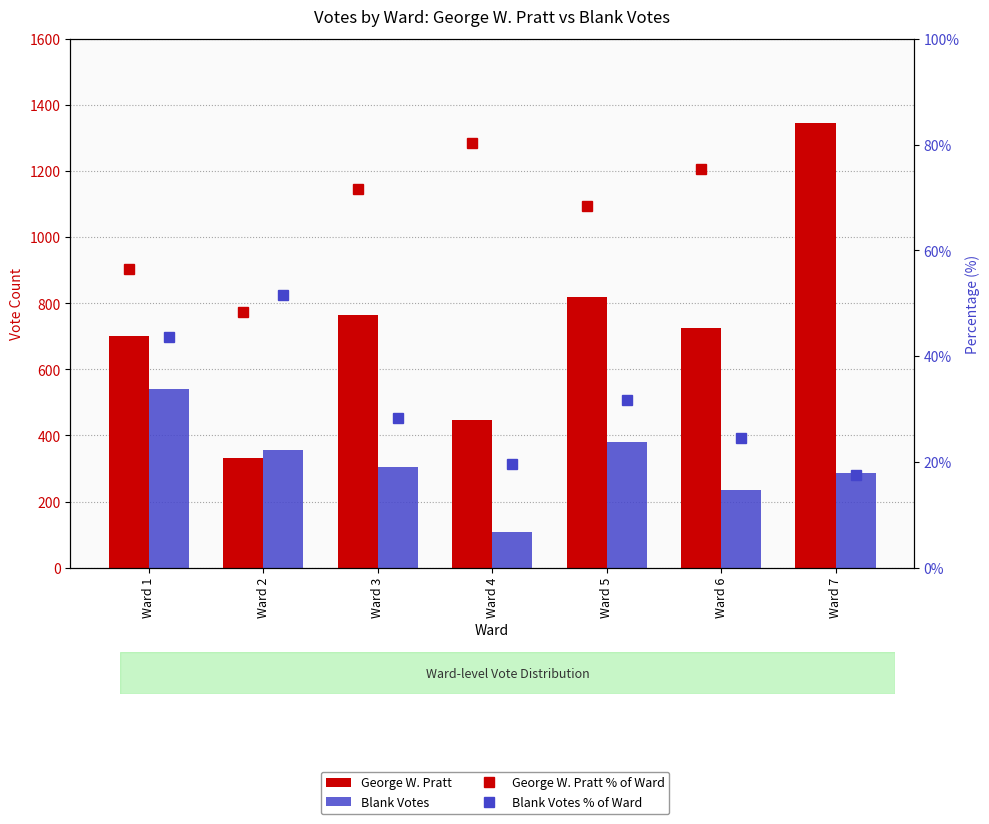

What is the spread (max minus min) of values at Ward 4?

427.4